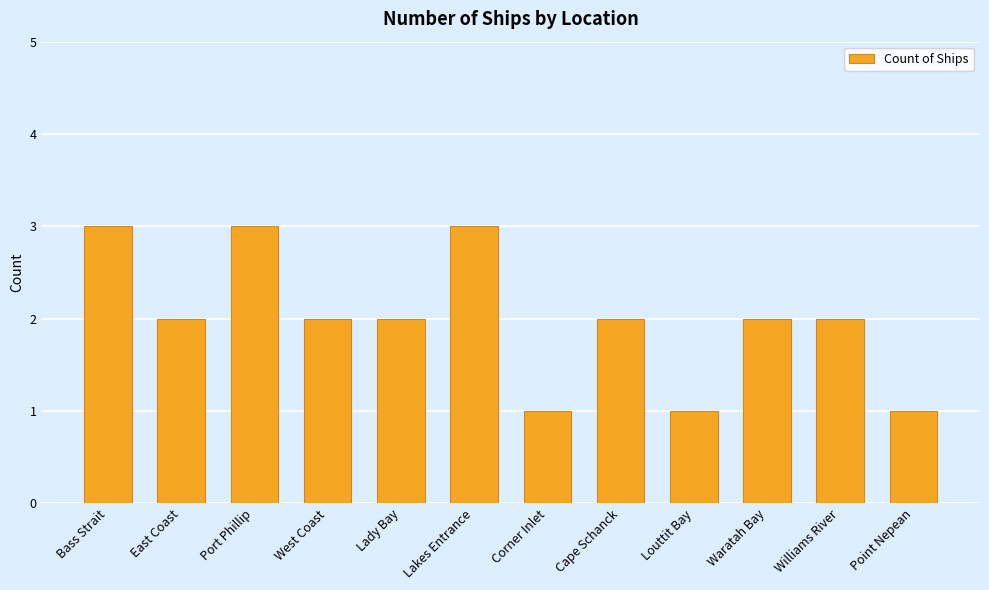

Count the number of categories in the chart.

12